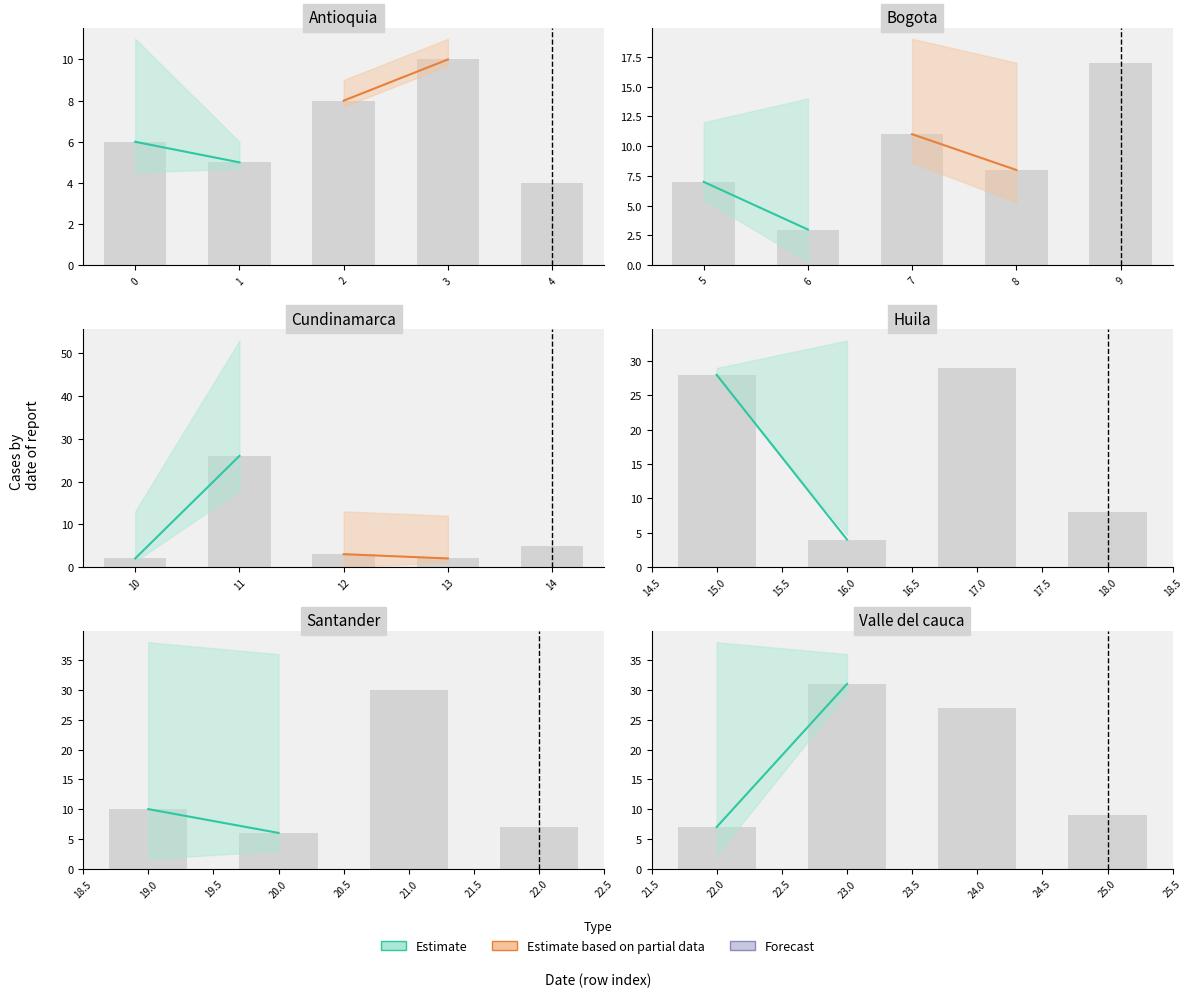

The Estimate series shows 9 at 22.0. True or false?

False